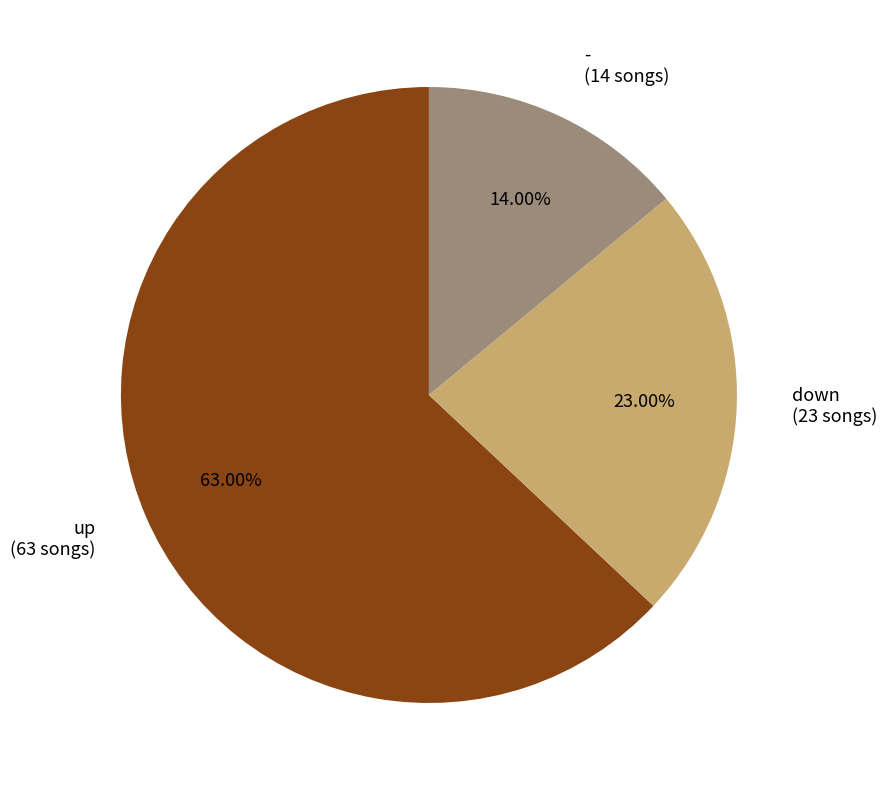

The up slice represents 63% of the pie. True or false?

True